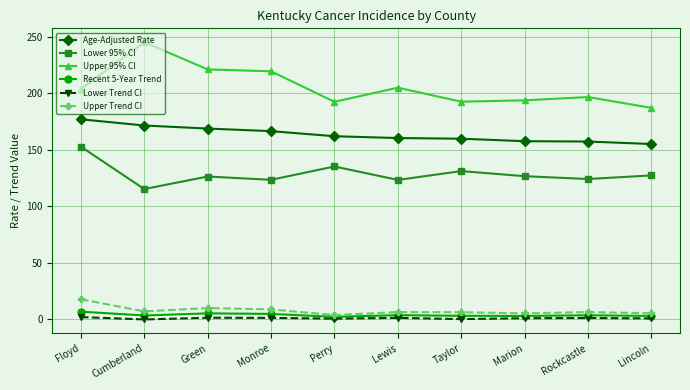

Rank the series by their maximum value, from highest to lowest.

Upper 95% CI, Age-Adjusted Rate, Lower 95% CI, Upper Trend CI, Recent 5-Year Trend, Lower Trend CI